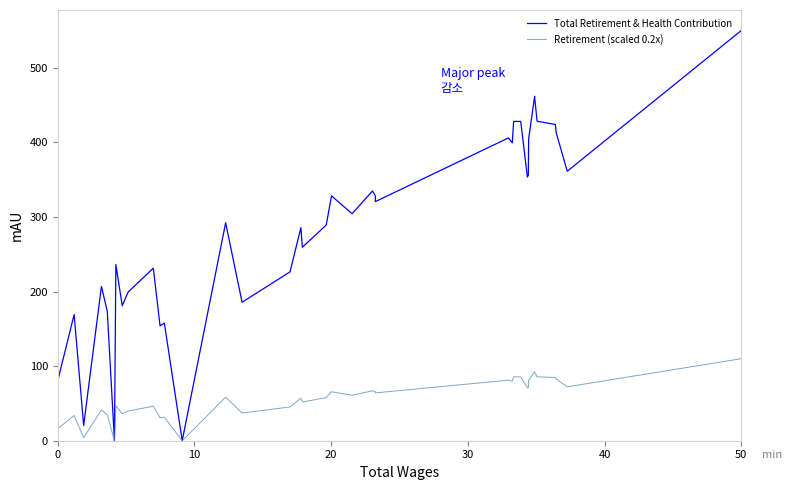

True or false: Retirement (scaled 0.2x) and Total Retirement & Health Contribution cross at least once.

False